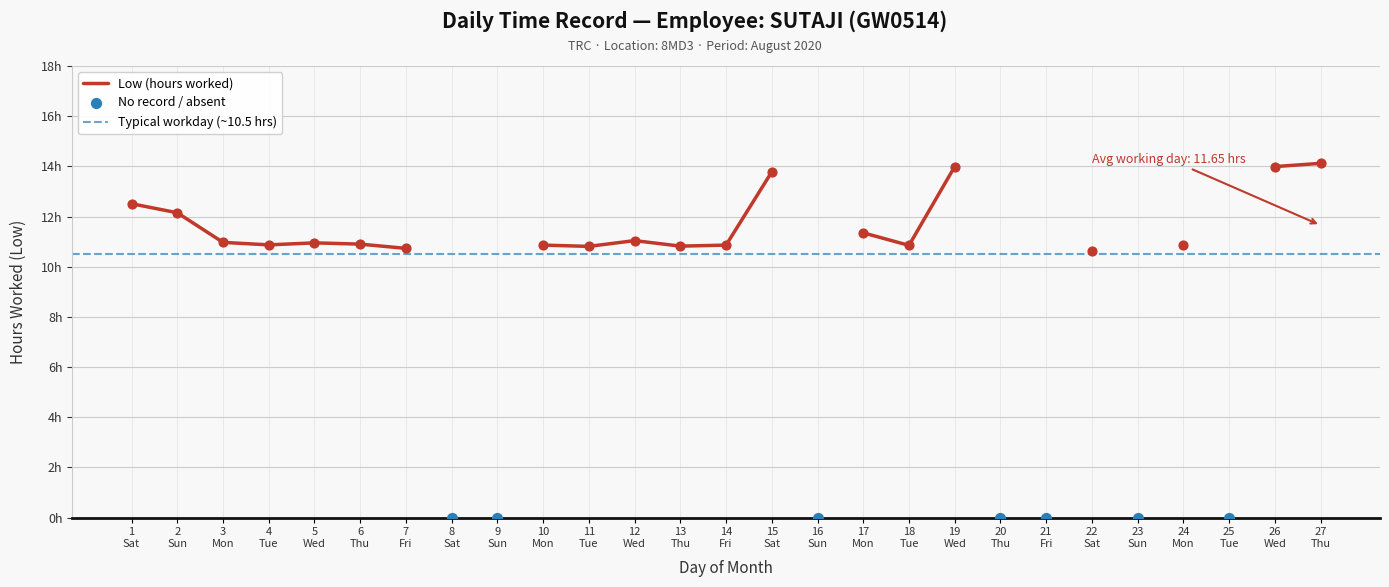

Which has a higher value, 16 or 22?

22